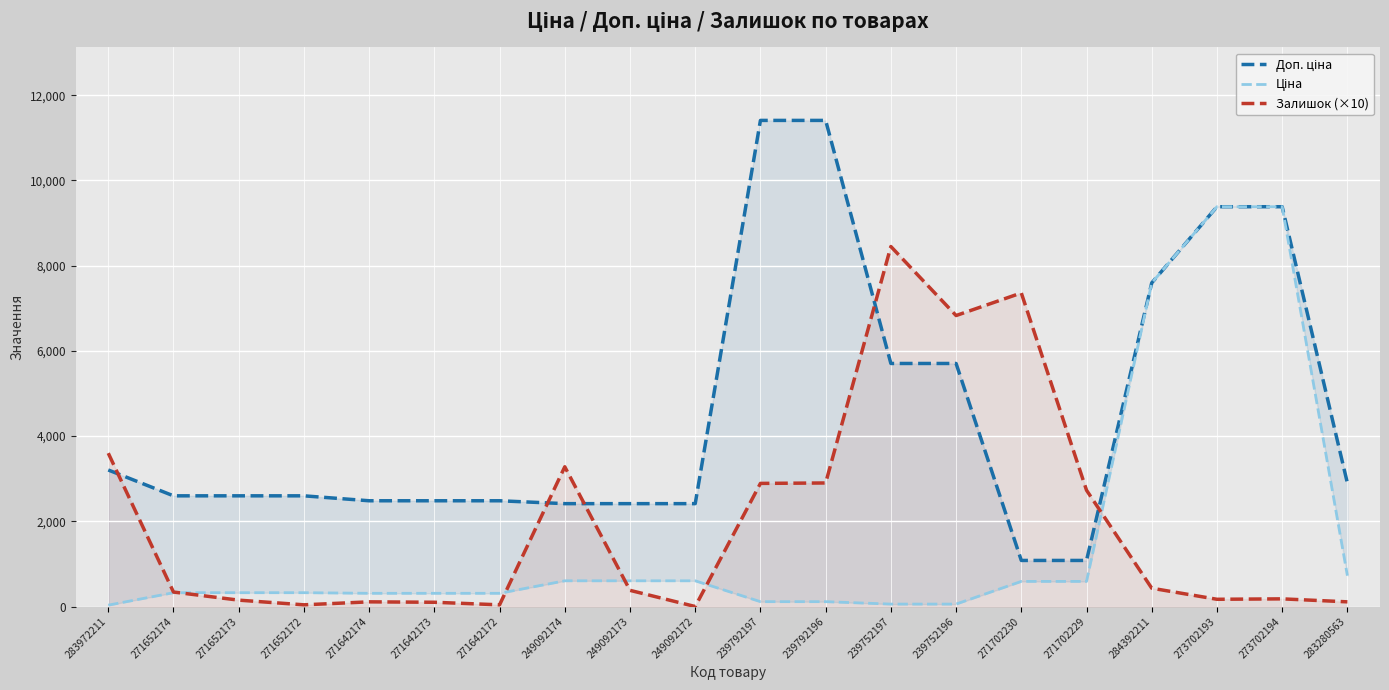

At which label does Доп. ціна reach its peak?

239792197